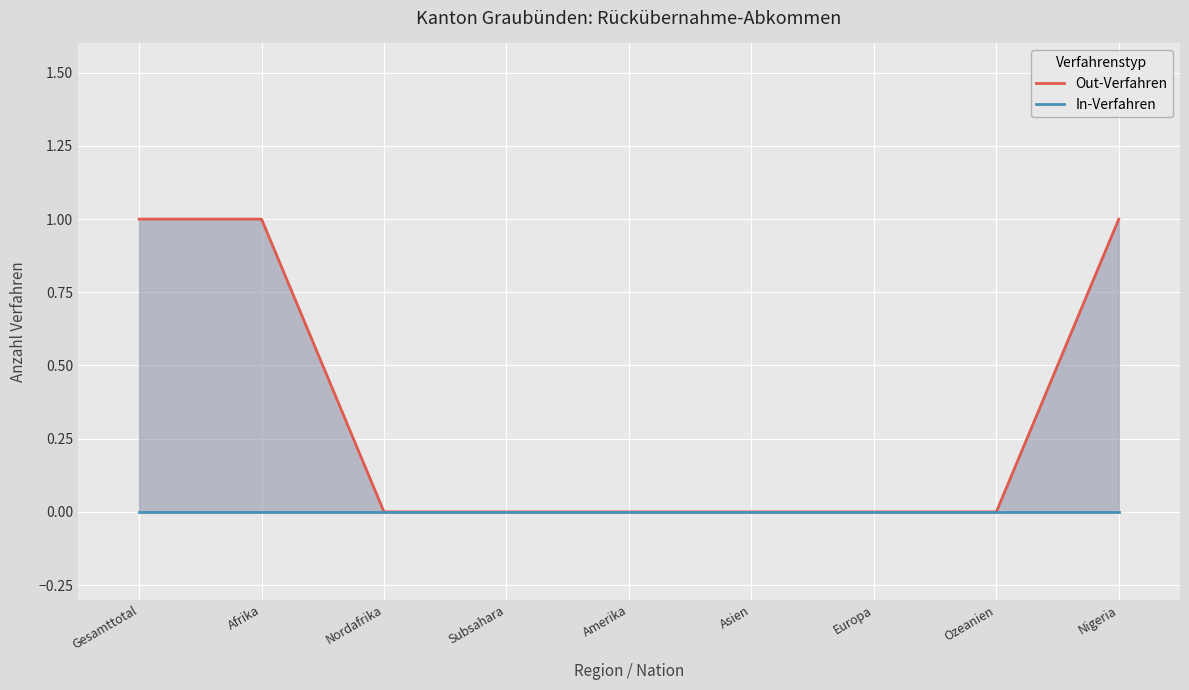

Which series changed the most between Afrika and Ozeanien?

Out-Verfahren